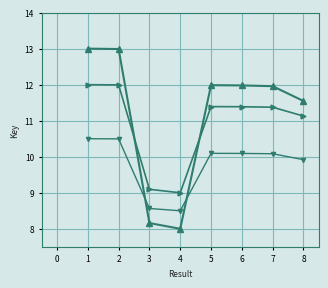

What is the difference between the highest and lowest values at 1?

2.5